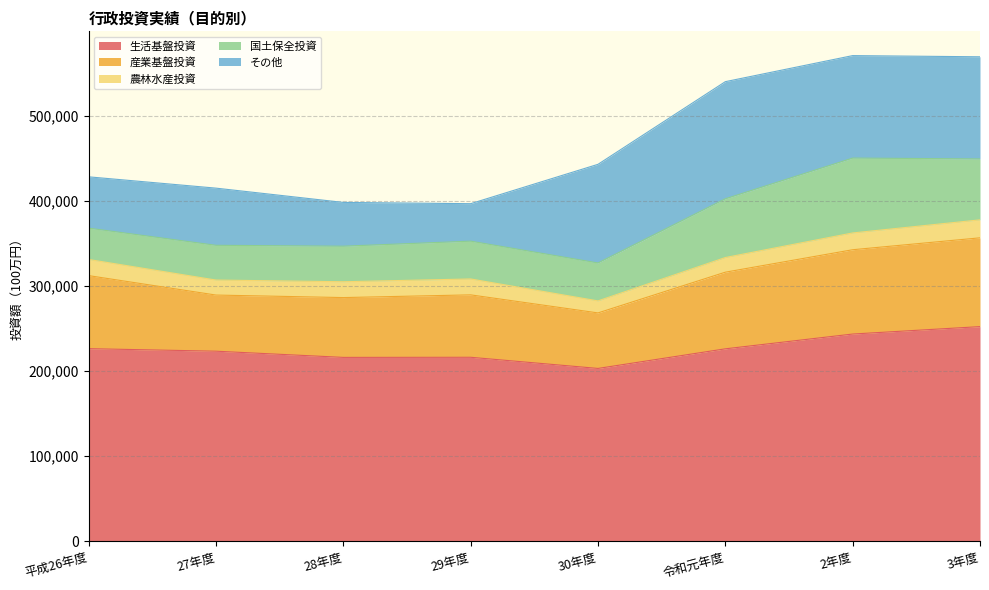

List the series in order of their peak value, highest first.

生活基盤投資, その他, 産業基盤投資, 国土保全投資, 農林水産投資